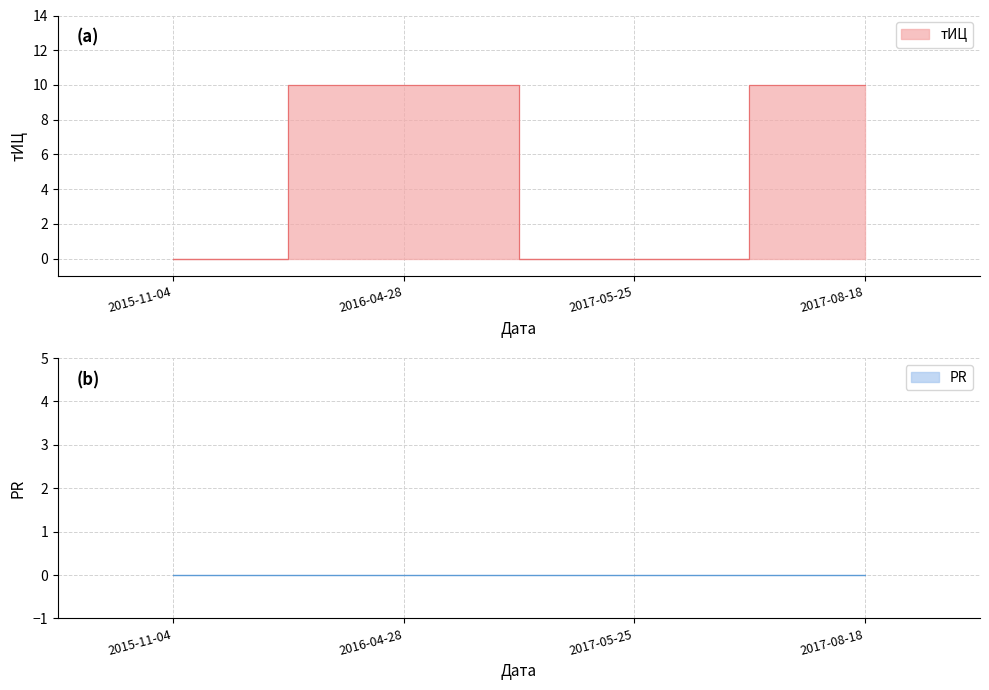

What is the difference between the maximum and minimum values?

10